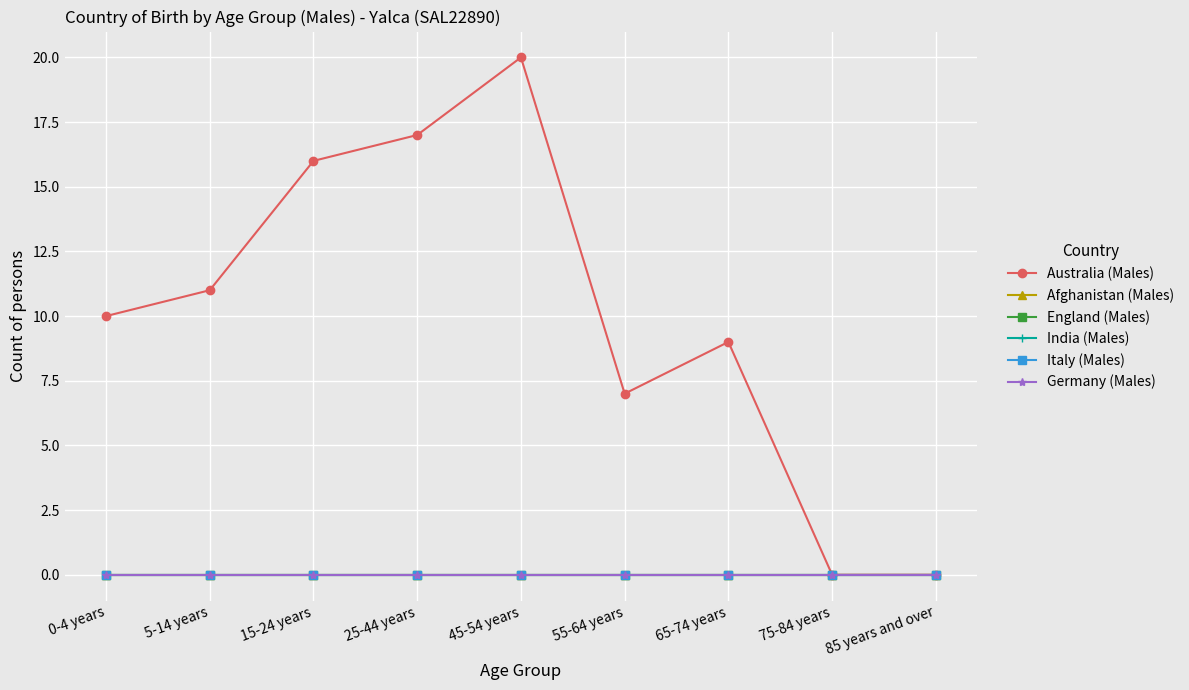

At how many categories does at least one series exceed 14?

3